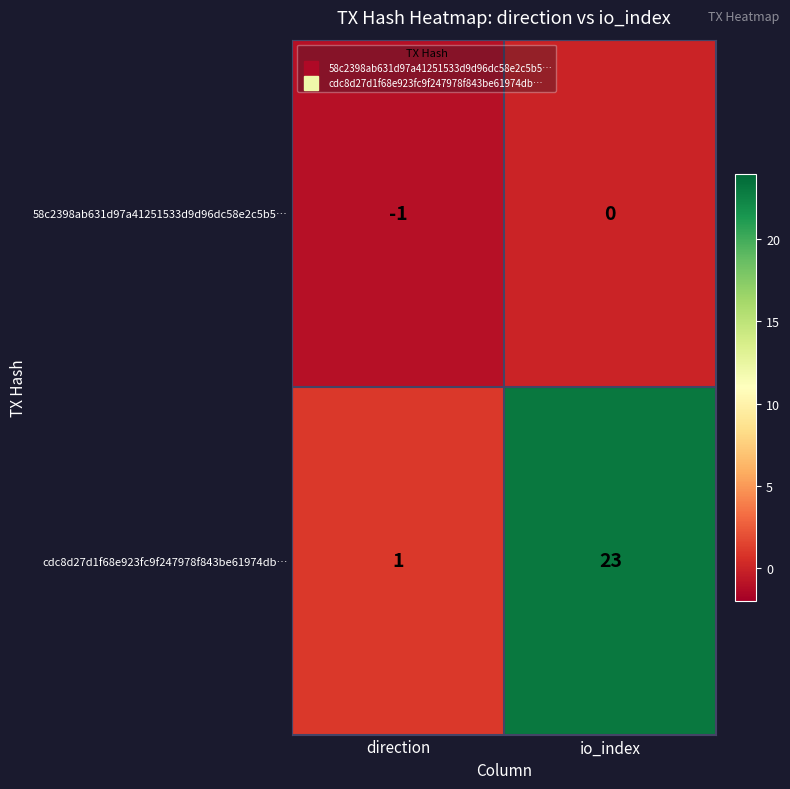

Is it true that 58c2398ab631d97a41251533d9d96dc58e2c5b5… equals -1 at direction?

True